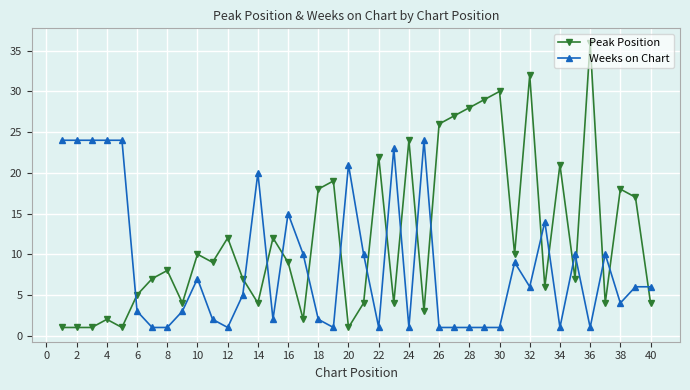

What is the minimum value for Peak Position?

1